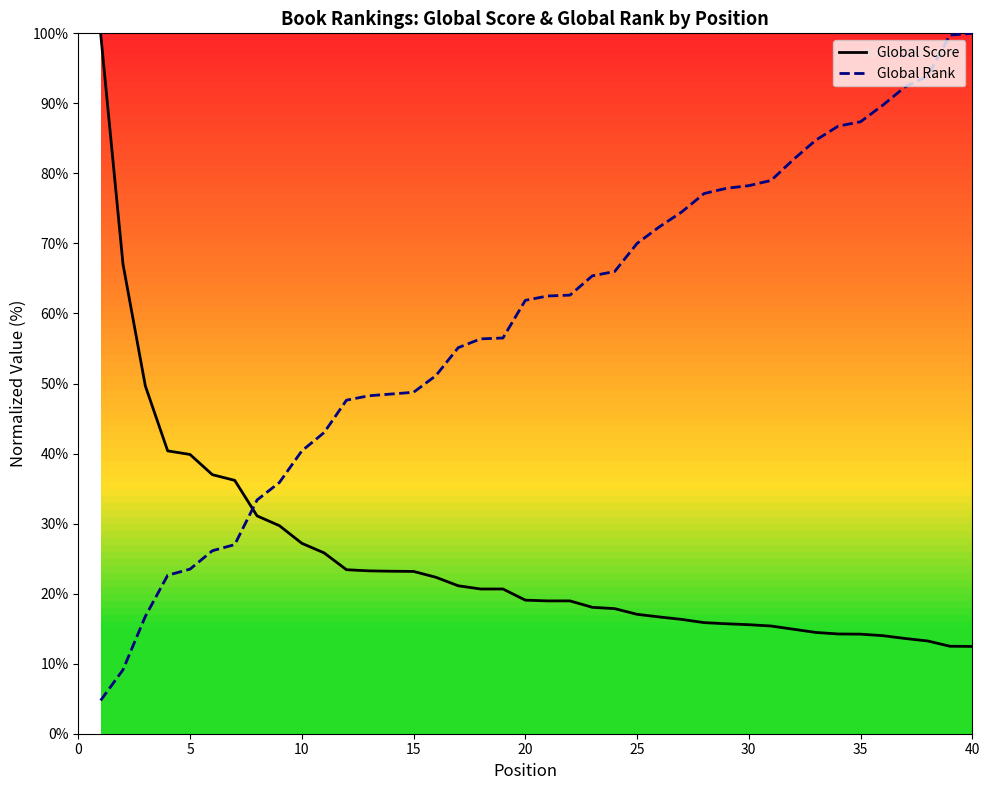

Rank the series at 10 from lowest to highest value.

Global Score, Global Rank